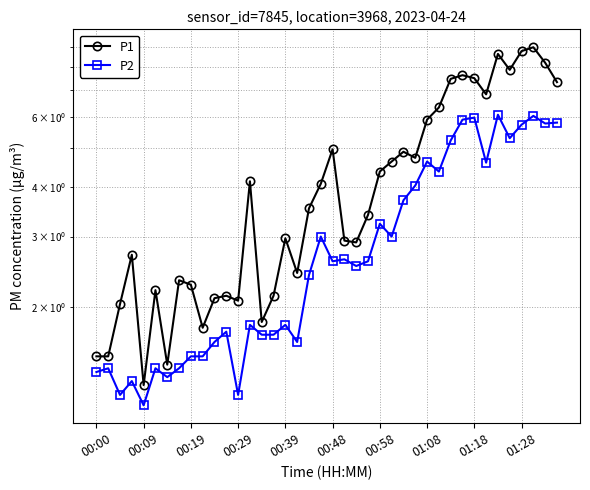

How many series are shown in this chart?

2